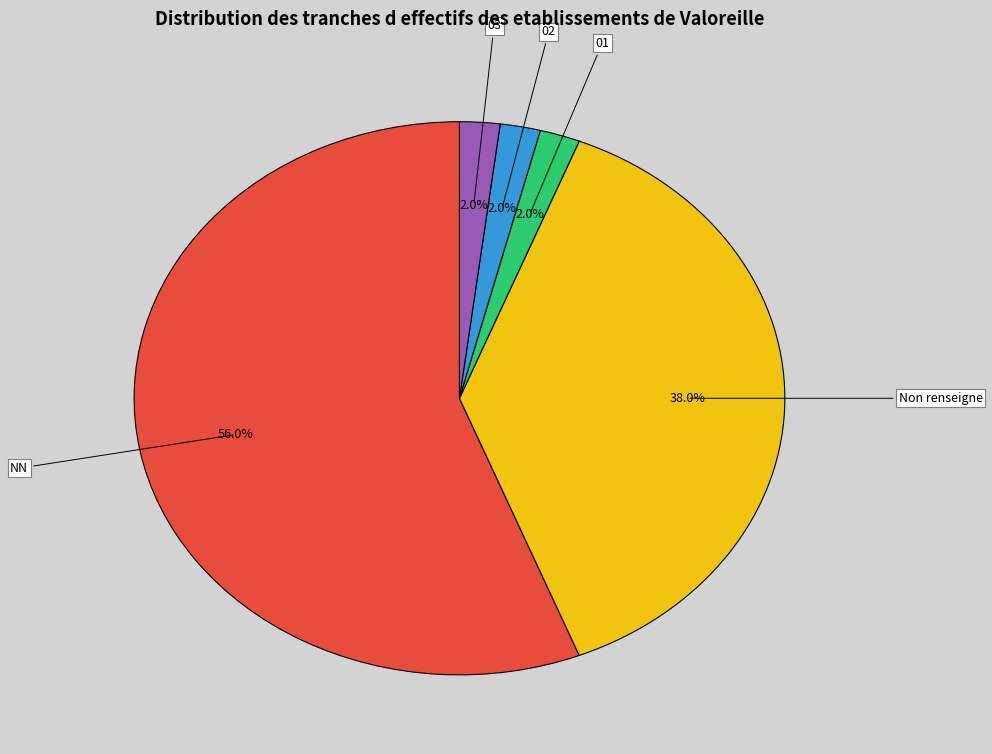

Does 02 account for over 50% of the chart?

No